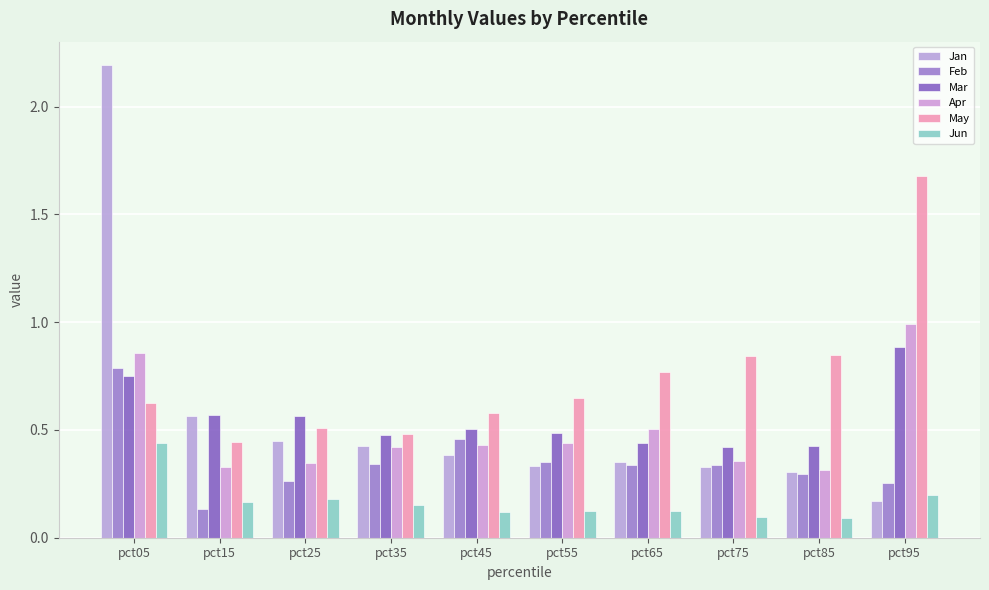

Reading right to left, transcribe all the data shown in this chart.

Jan: 0.2	0.3	0.3	0.3	0.3	0.4	0.4	0.5	0.6	2.2
Feb: 0.3	0.3	0.3	0.3	0.4	0.5	0.3	0.3	0.1	0.8
Mar: 0.9	0.4	0.4	0.4	0.5	0.5	0.5	0.6	0.6	0.8
Apr: 1.0	0.3	0.4	0.5	0.4	0.4	0.4	0.3	0.3	0.9
May: 1.7	0.8	0.8	0.8	0.6	0.6	0.5	0.5	0.4	0.6
Jun: 0.2	0.1	0.1	0.1	0.1	0.1	0.2	0.2	0.2	0.4